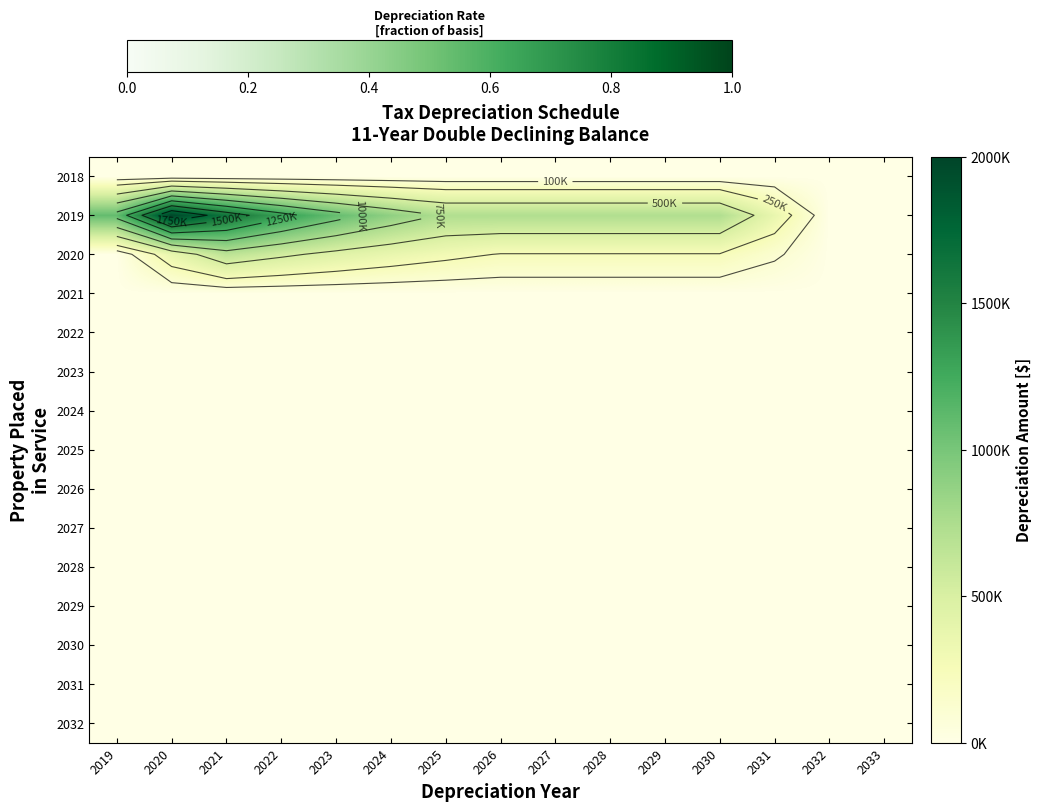

How many categories are shown in the chart?

15